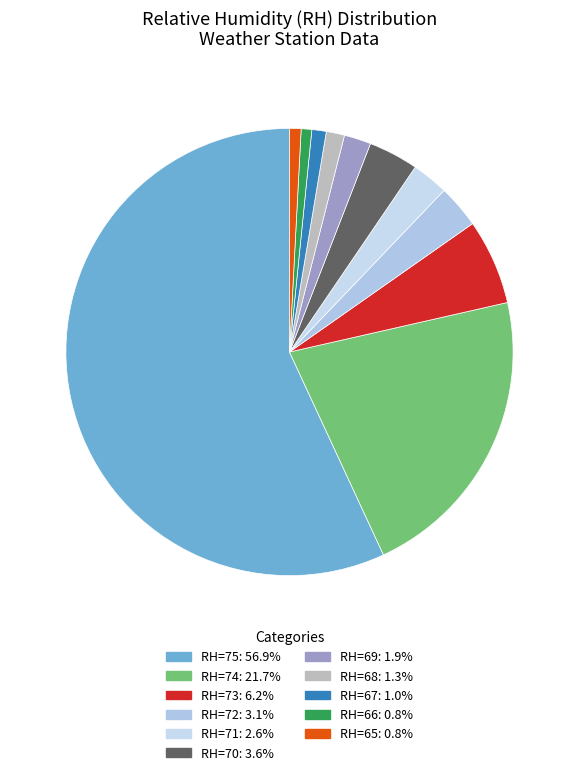

How many slices are in this pie chart?

11